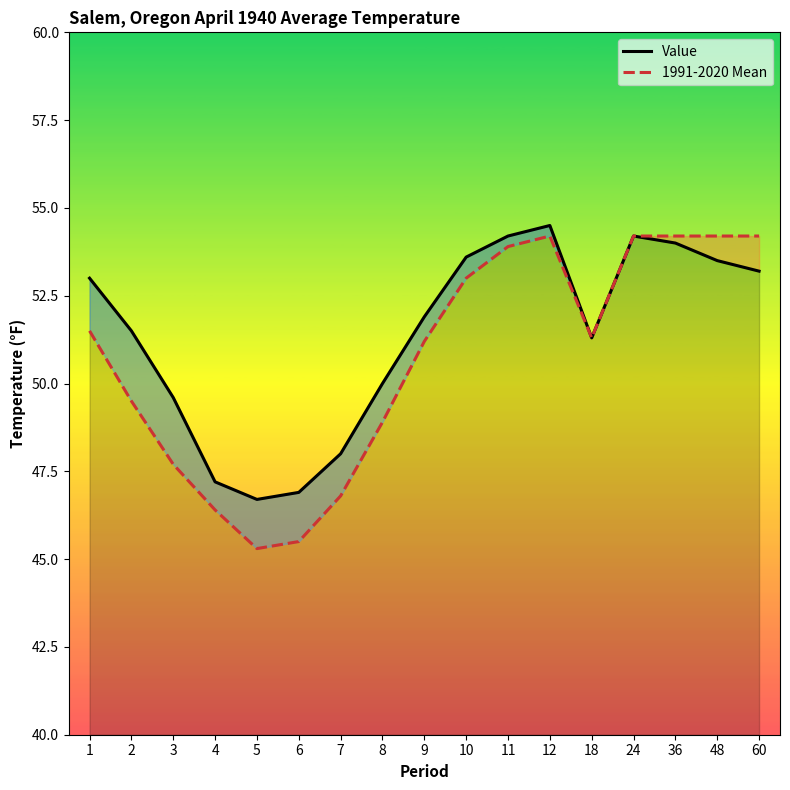

What is the difference between the second highest and second lowest values in the 1991-2020 Mean series?

8.7